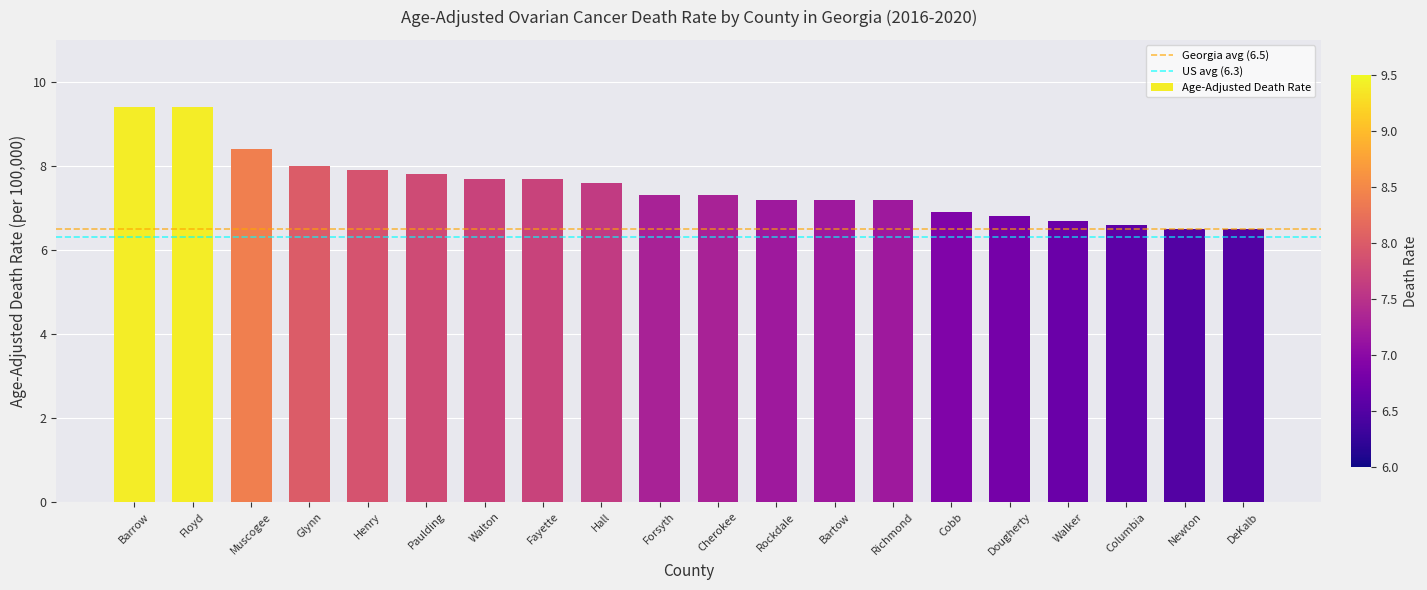

What is the value of the 15th bar from the left?

6.9